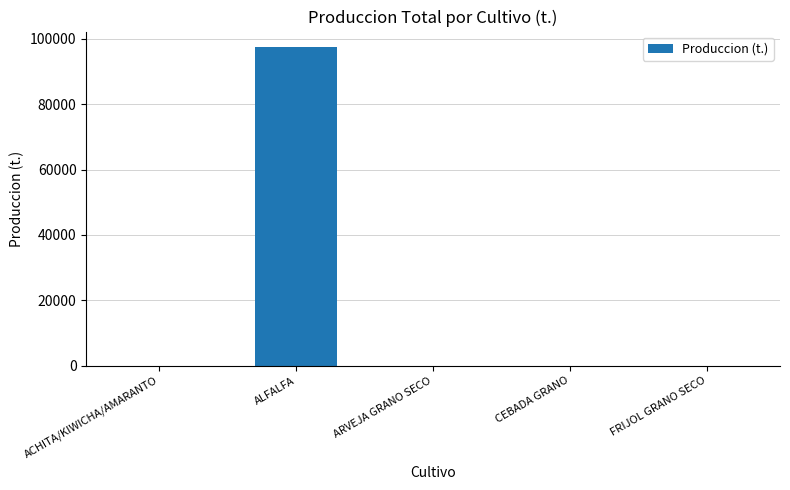

Which category has the highest value across all series?

ALFALFA